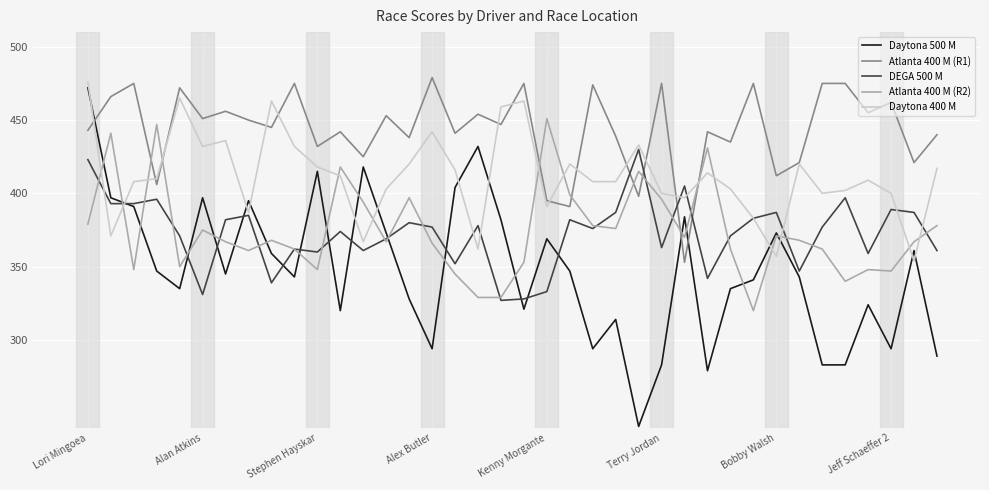

True or false: Daytona 400 M and Daytona 500 M intersect in this chart.

True